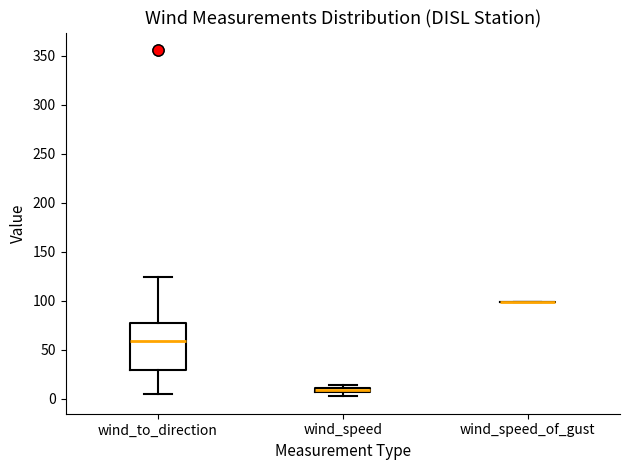

Comparing the boxes themselves (not the whiskers), which one is the tallest?

wind_to_direction